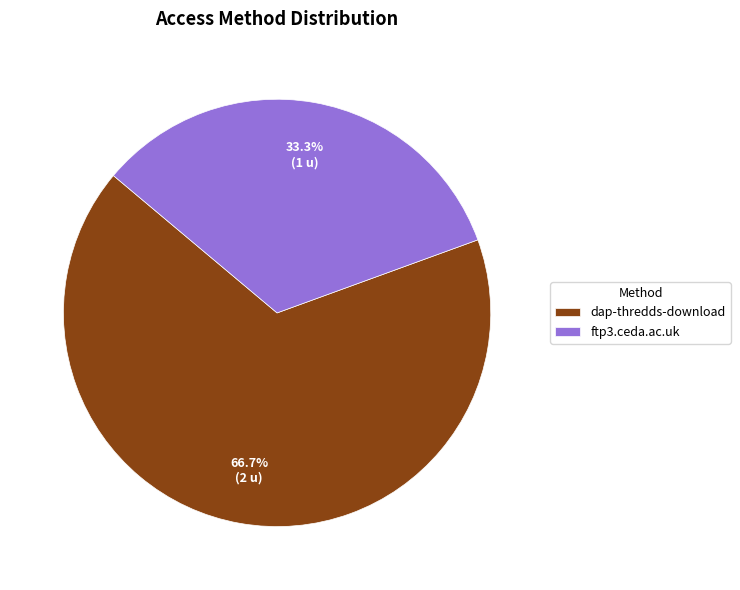

Does any single category account for the majority?

Yes